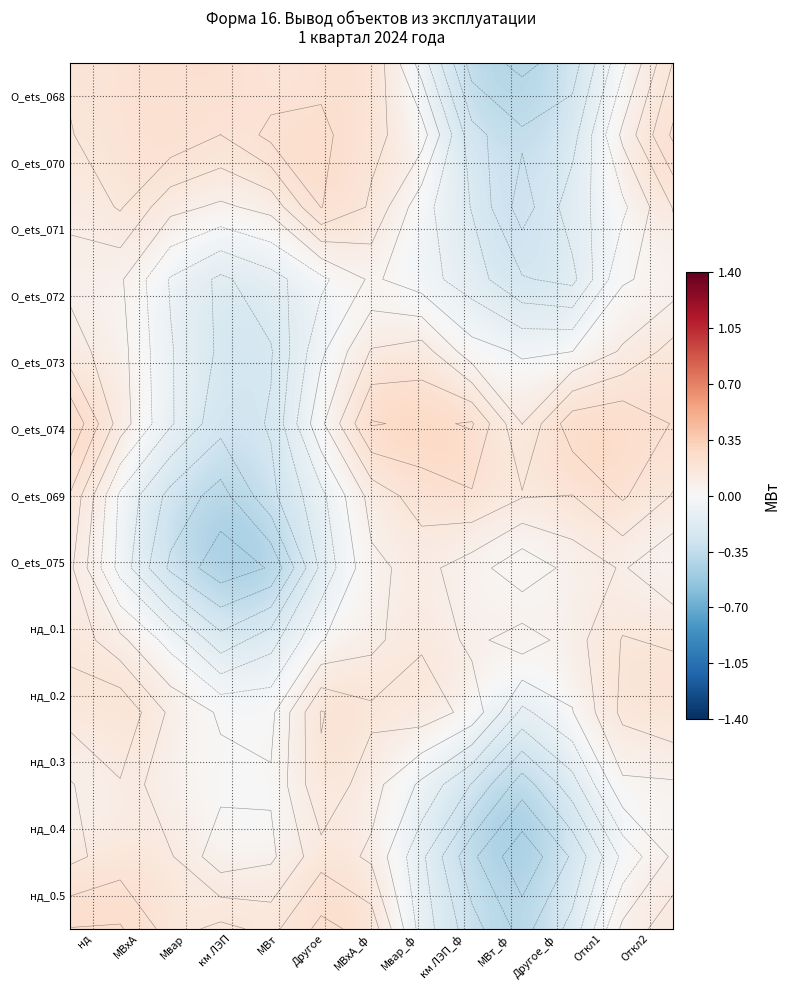

At нд, list the series in order from largest to smallest.

О_ets_074, нд_0.5, нд_0.2, О_ets_068, О_ets_069, О_ets_070, нд_0.1, О_ets_073, О_ets_075, О_ets_071, нд_0.3, О_ets_072, нд_0.4